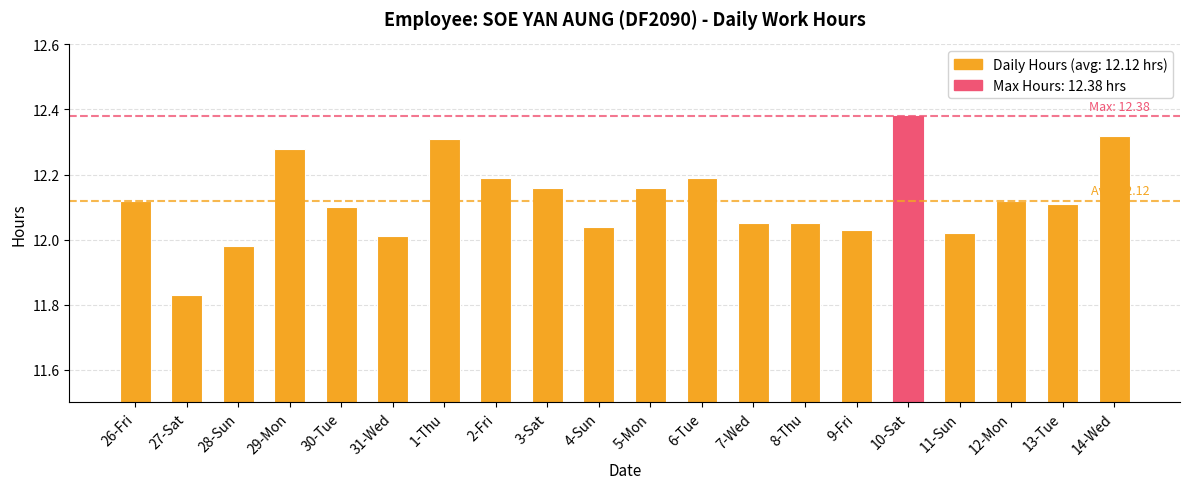

Approximately how many times larger is the value at 13-Tue compared to 9-Fri?

1.0